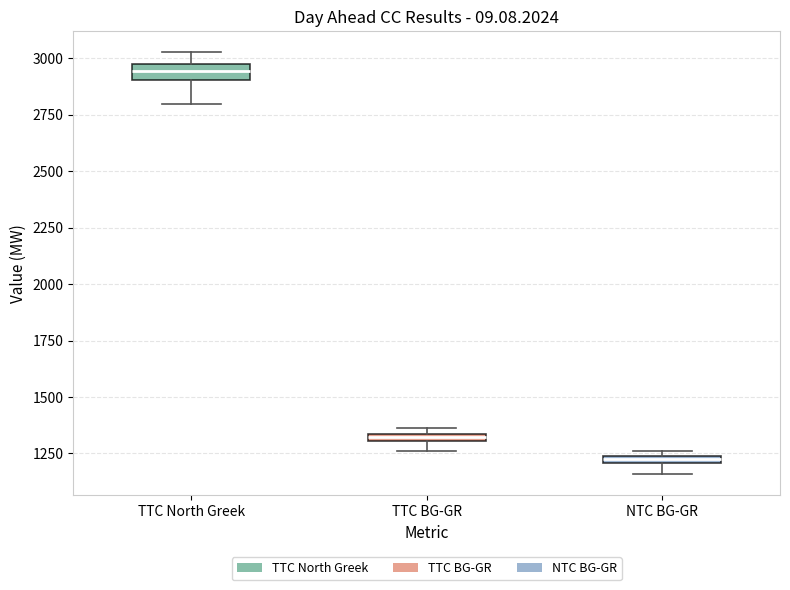

Which box's median line is the highest?

TTC North Greek